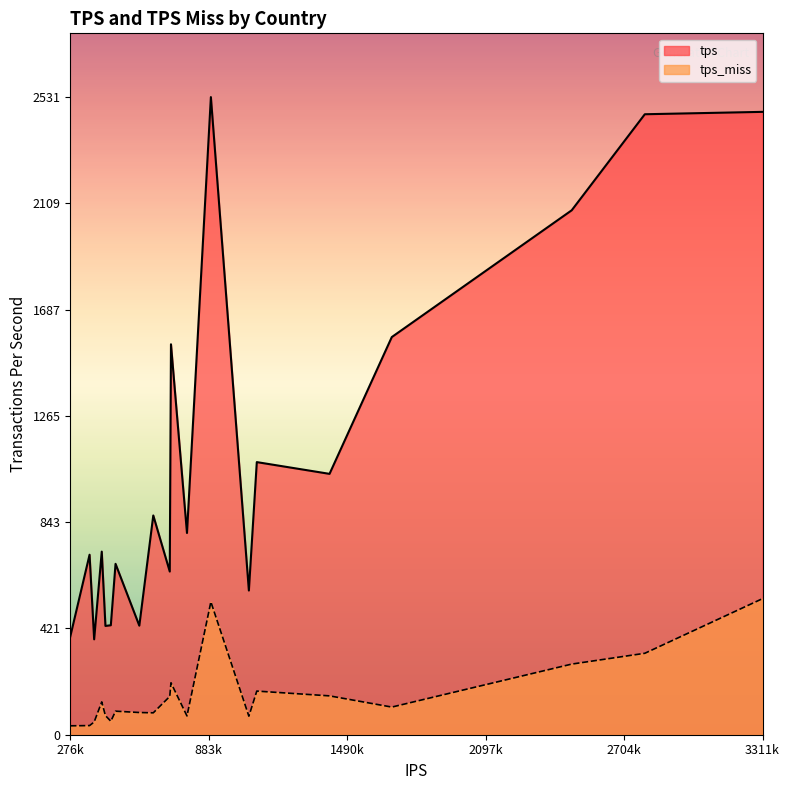

Reading right to left, transcribe all the data shown in this chart.

tps: TR=378.6	CO=389.7	CA=431.8	JP=432.9	ID=434.5	IR=572.4	IN=647.8	MX=678.4	AR=714.5	UA=726.9	ES=800.8	NL=870.4	IT=1035.5	GB=1082.2	PL=1549.9	BR=1578.5	FR=2081.8	DE=2463.0	US=2472.5	RU=2531.1
tps_miss: TR=50.5	CO=35.4	CA=75.9	JP=88.2	ID=53.6	IR=73.6	IN=151.9	MX=93.5	AR=36.3	UA=130.3	ES=74.5	NL=86.9	IT=154.2	GB=173.2	PL=206.2	BR=109.7	FR=280.4	DE=323.3	US=540.3	RU=527.3